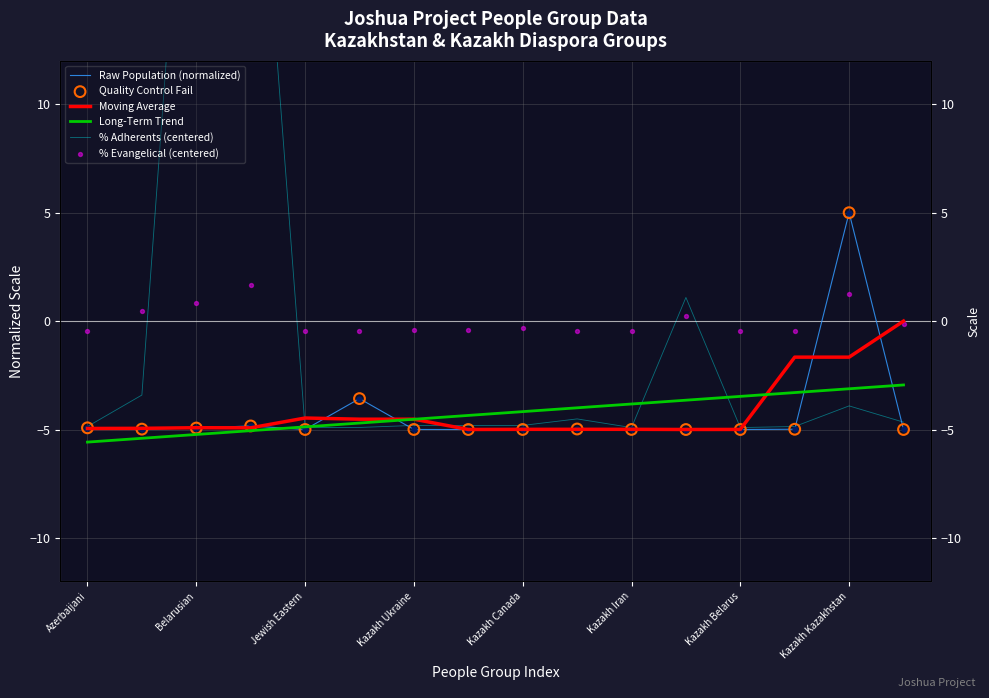

At how many categories does at least one series exceed 21?

2